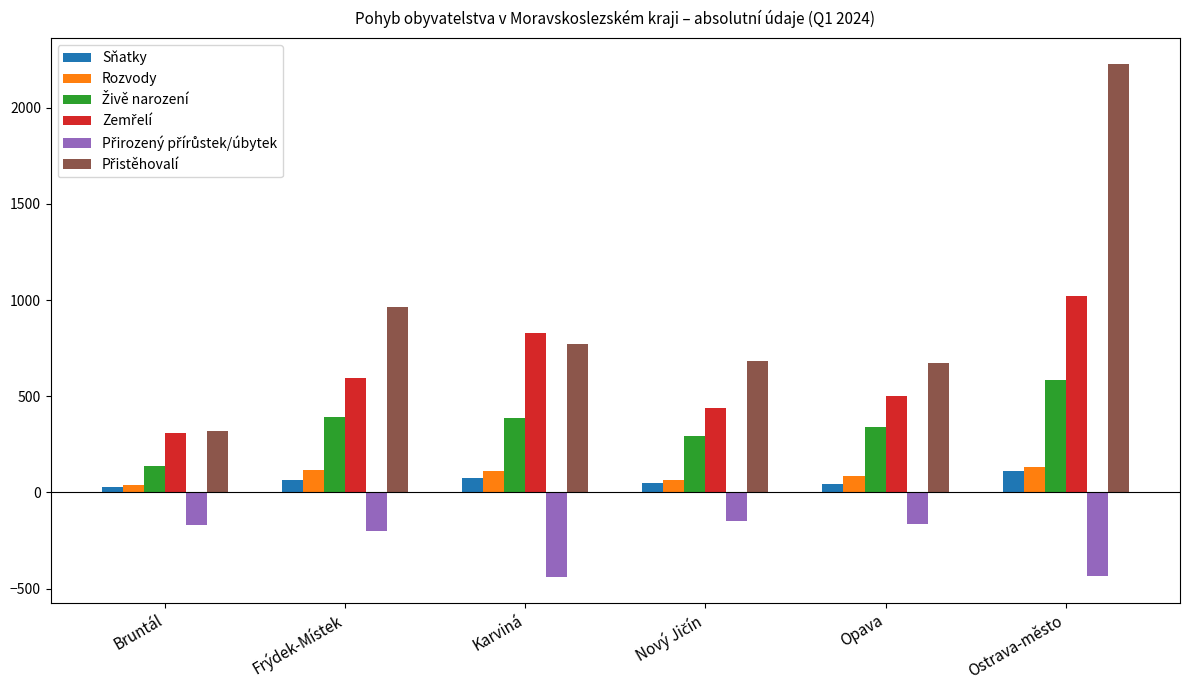

What is the spread (max minus min) of values at Karviná?

1268